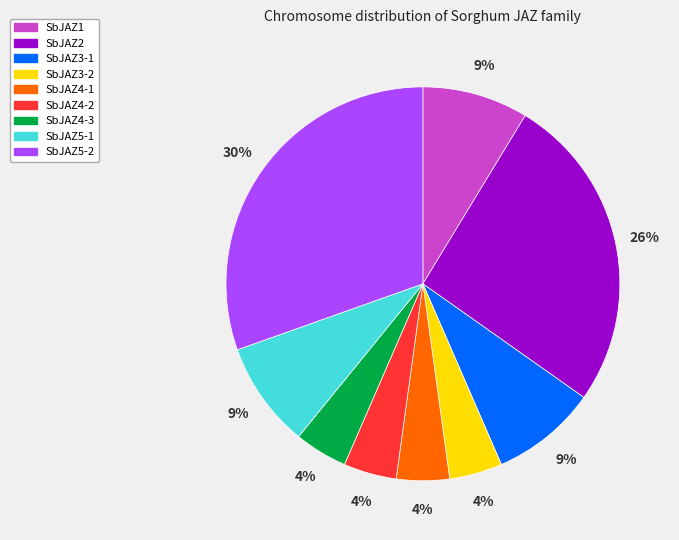

The SbJAZ1 slice represents 23% of the pie. True or false?

False